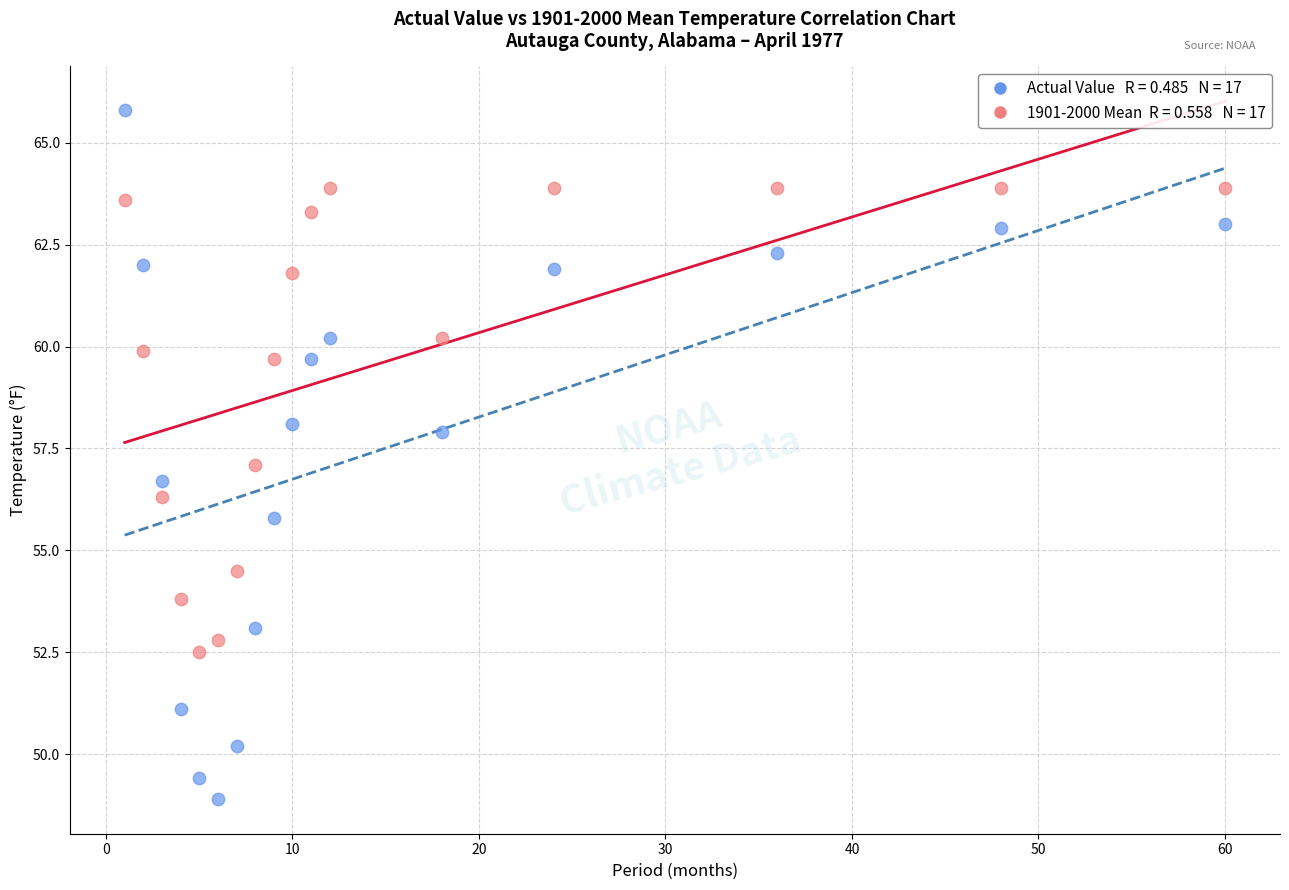

Across all data points, what is the range of X values (max minus min)?

59.0